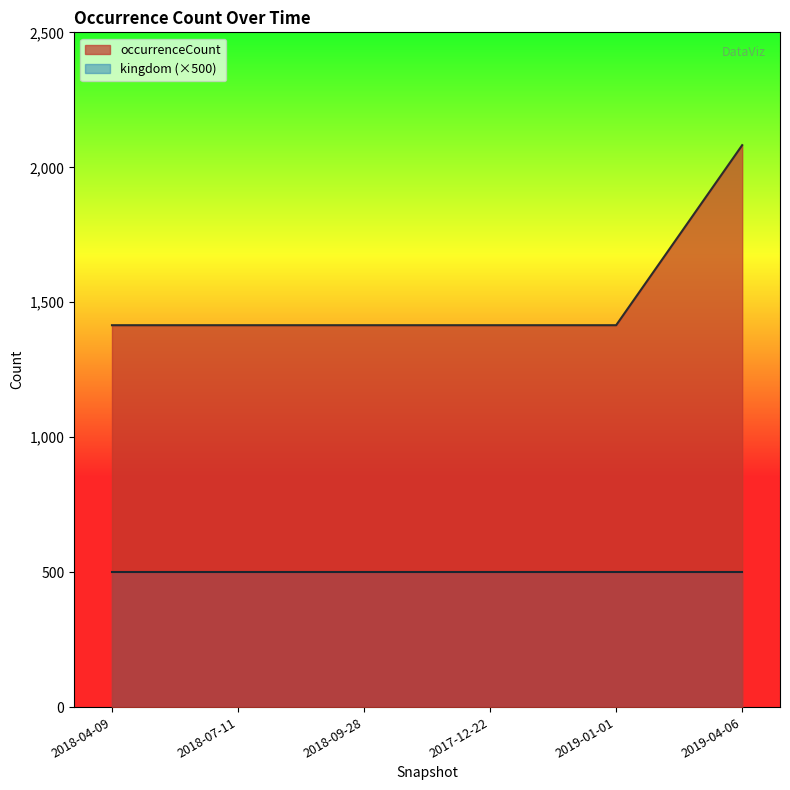

Reading left to right, transcribe all the data shown in this chart.

2018-04-09=1415	2018-07-11=1415	2018-09-28=1415	2017-12-22=1415	2019-01-01=1415	2019-04-06=2082